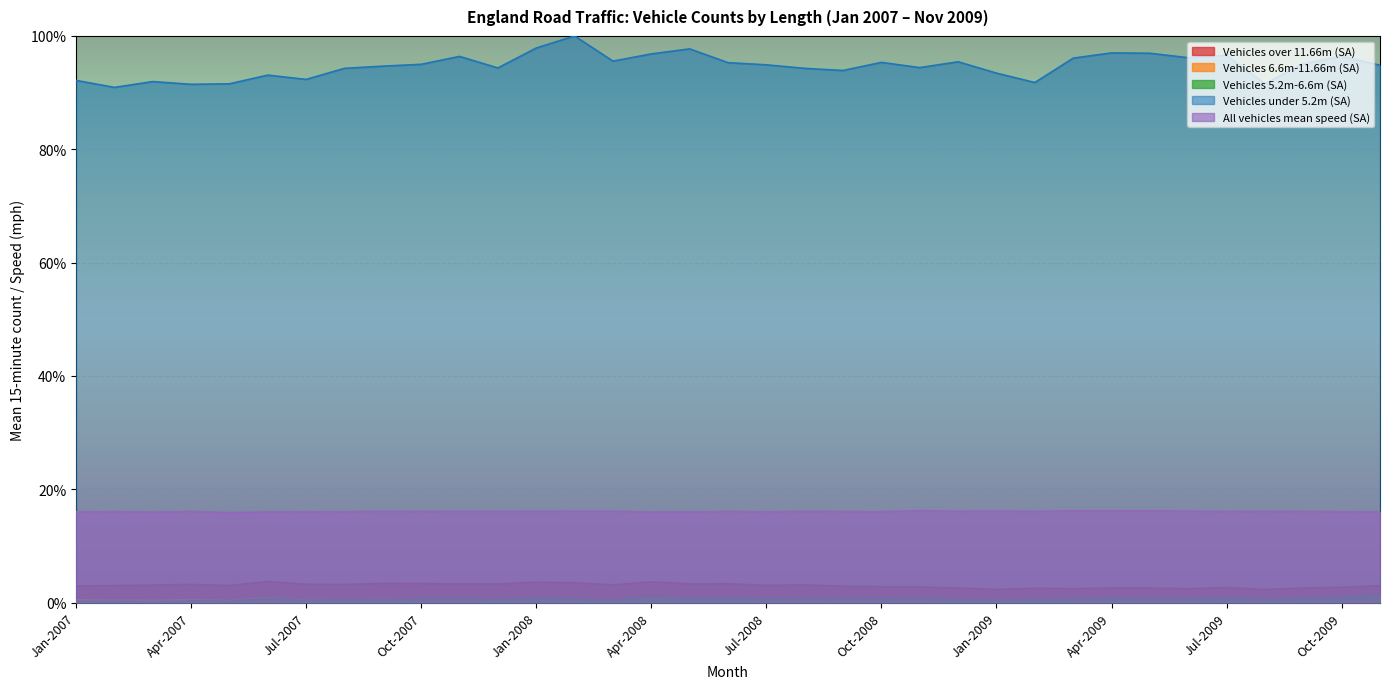

The Vehicles over 11.66m (SA) series shows 3.2 at Jun-2009. True or false?

False